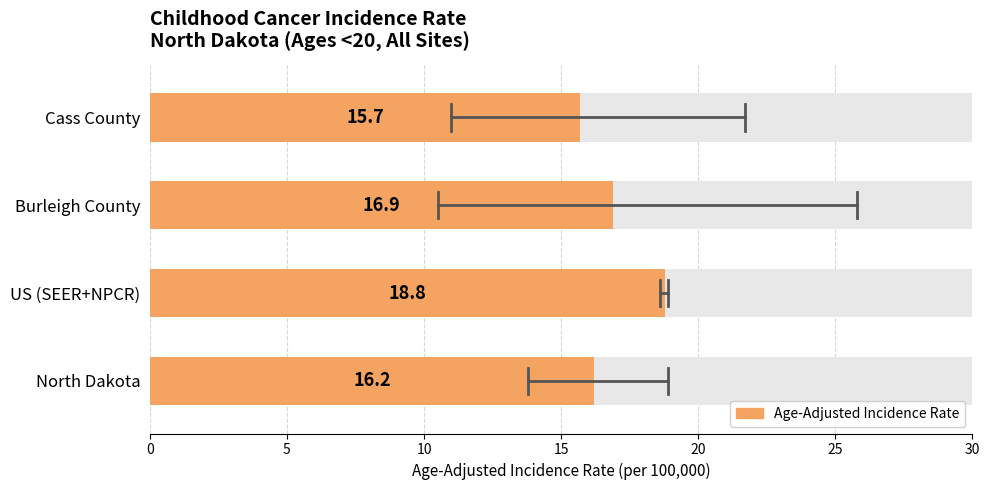

Are the bars horizontal?

Yes